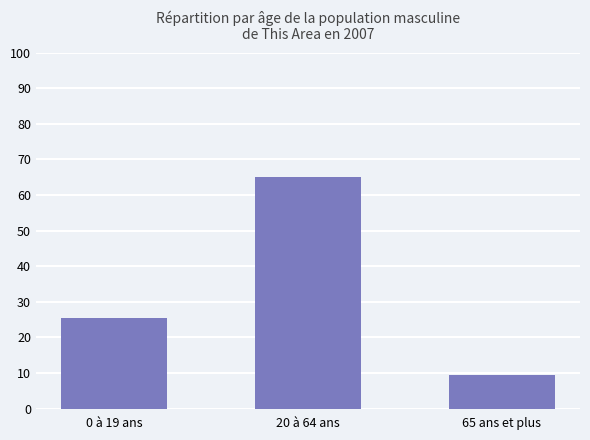

How many bars are there in total?

3